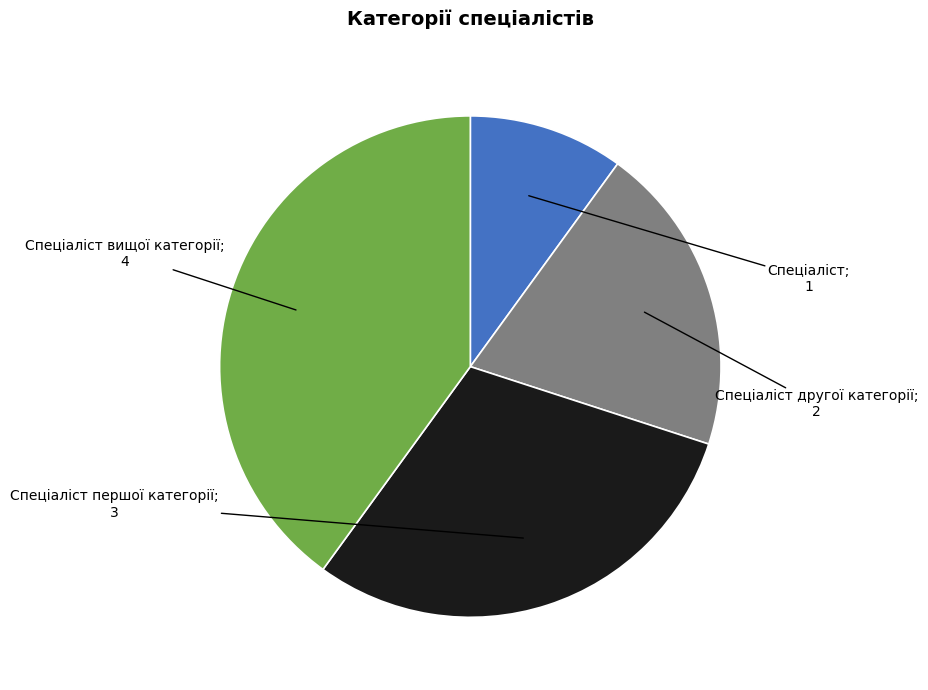

Is there any slice that represents more than half of the pie?

No